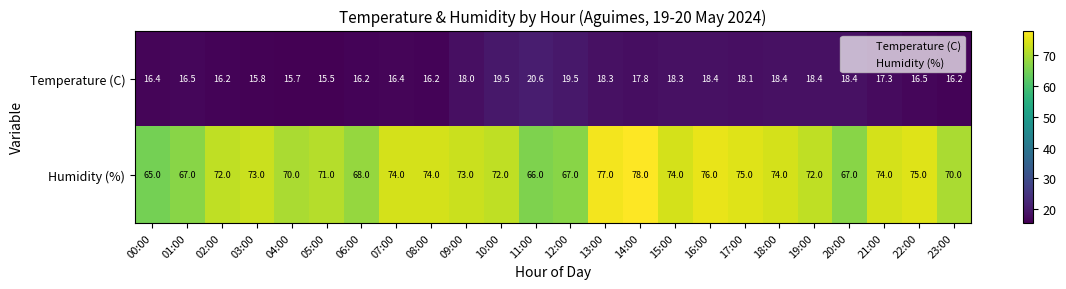

Rank the series at 06:00 from lowest to highest value.

Temperature (C), Humidity (%)